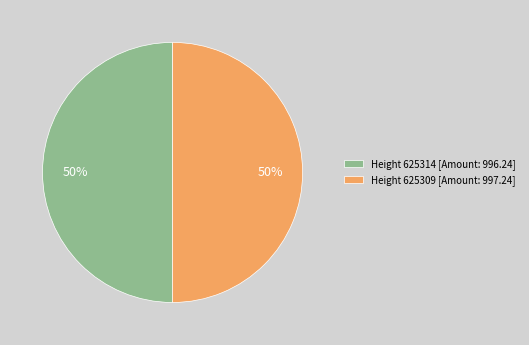

How many segments does this pie chart have?

2